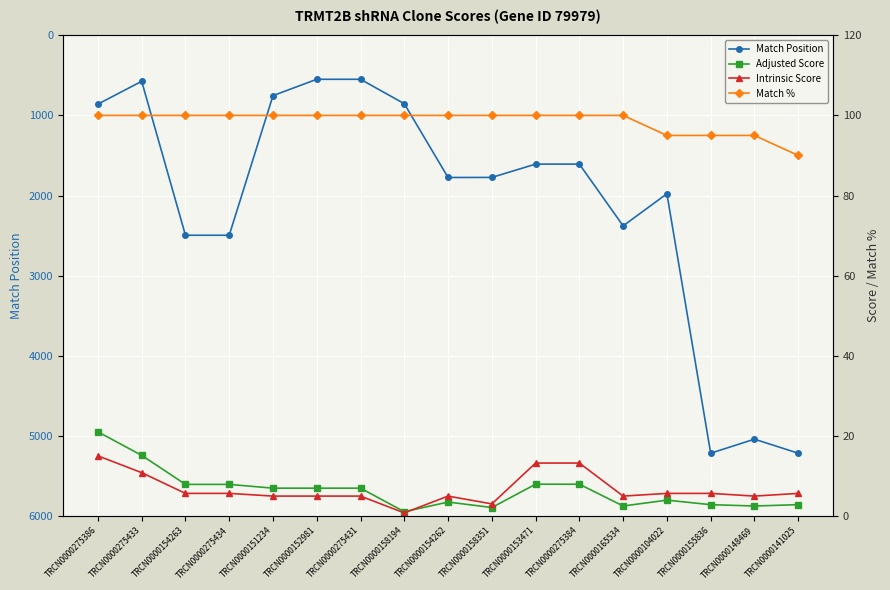

At TRCN0000275386, list the series in order from smallest to largest.

Intrinsic Score, Adjusted Score, Match %, Match Position